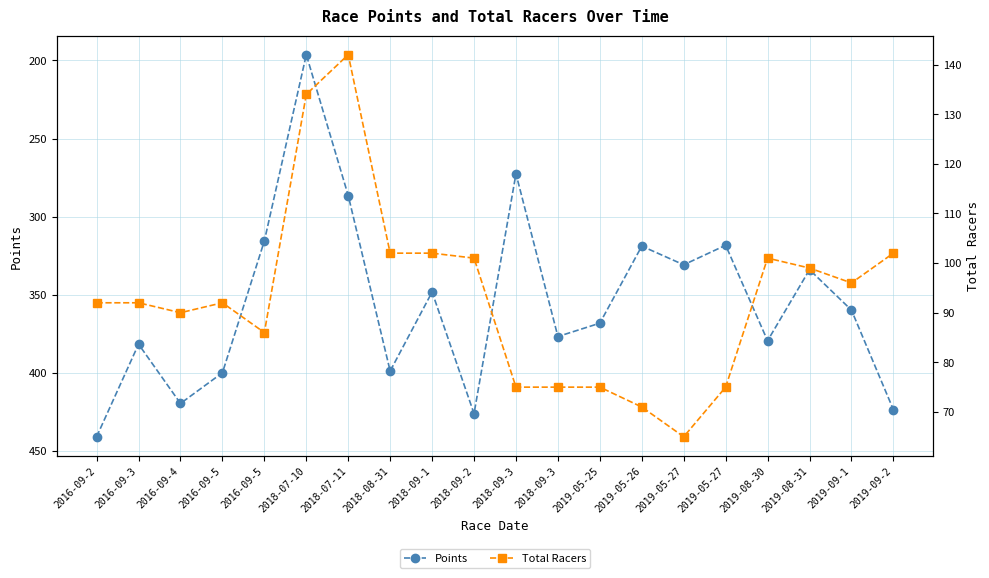

Count the number of data series in this chart.

2